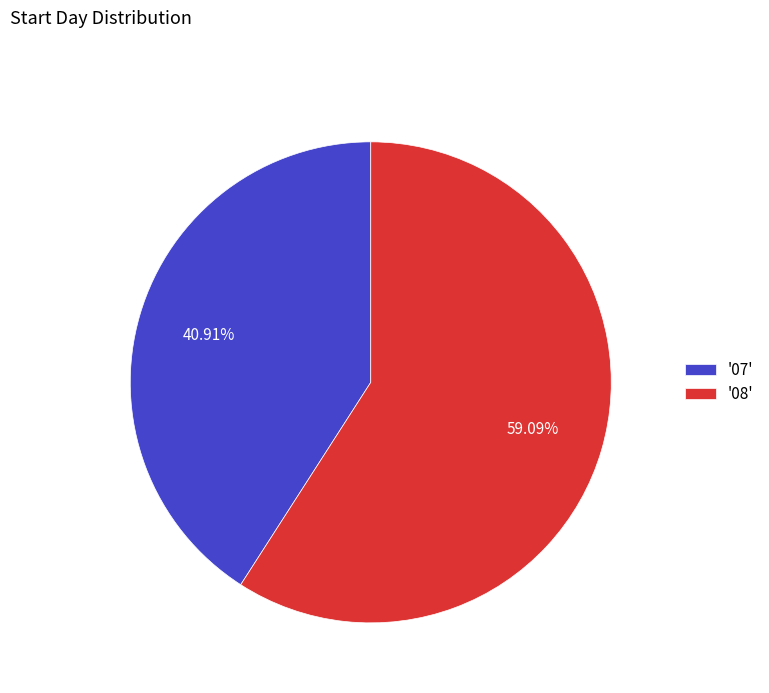

Which slice represents more than half of the pie?

'08'